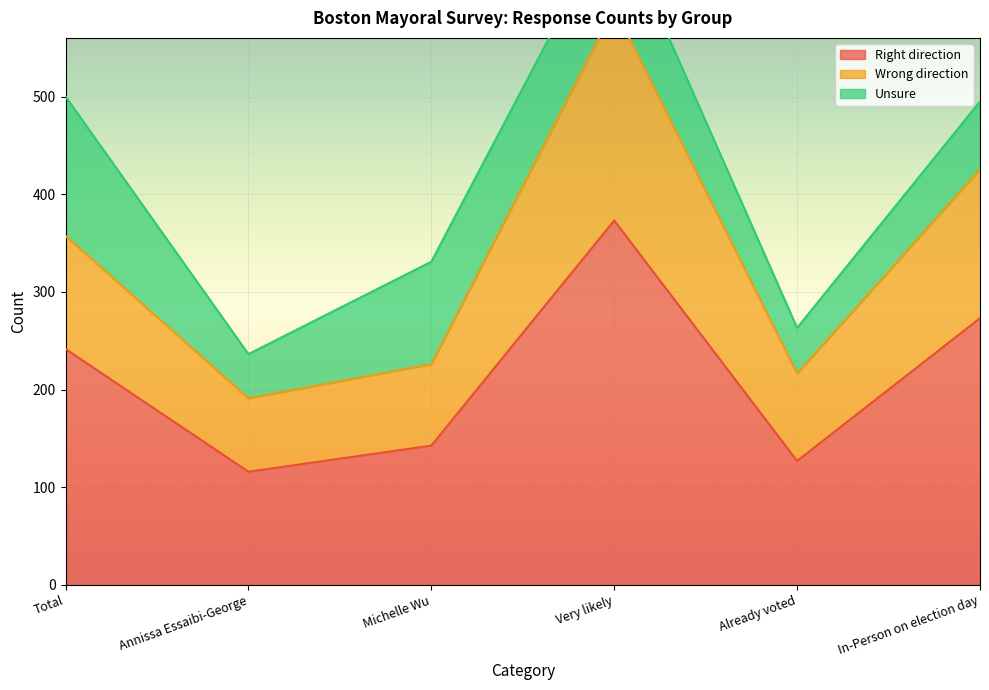

Is it true that Right direction equals 101.7 at Very likely?

False